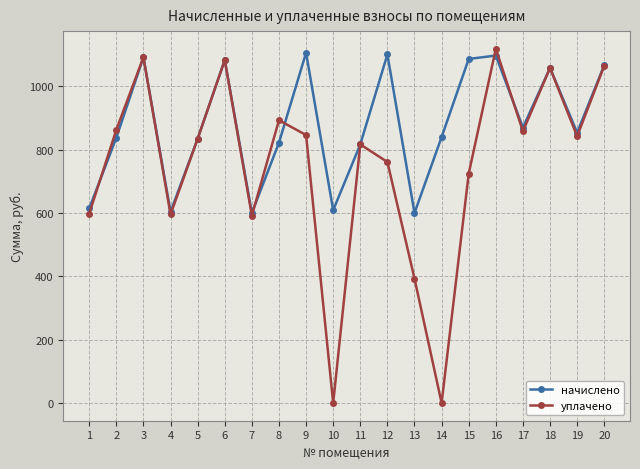

What is the difference between the highest and lowest values at 8?

71.0